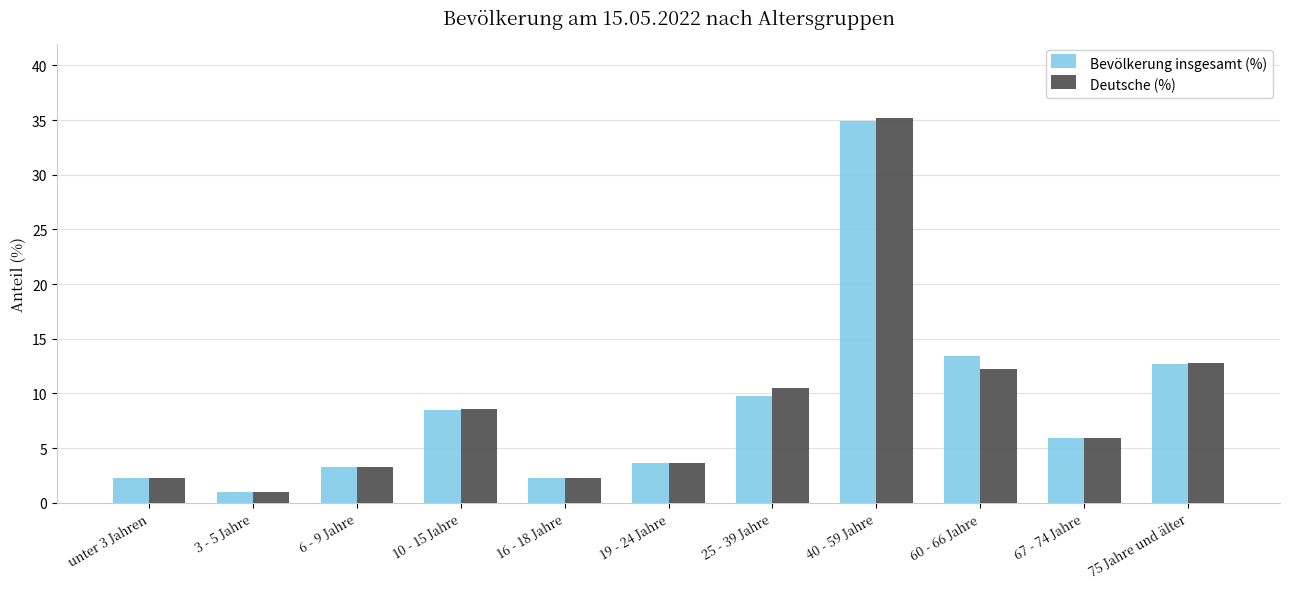

True or false: Deutsche (%) has a value of 10.4 at 67 - 74 Jahre.

False